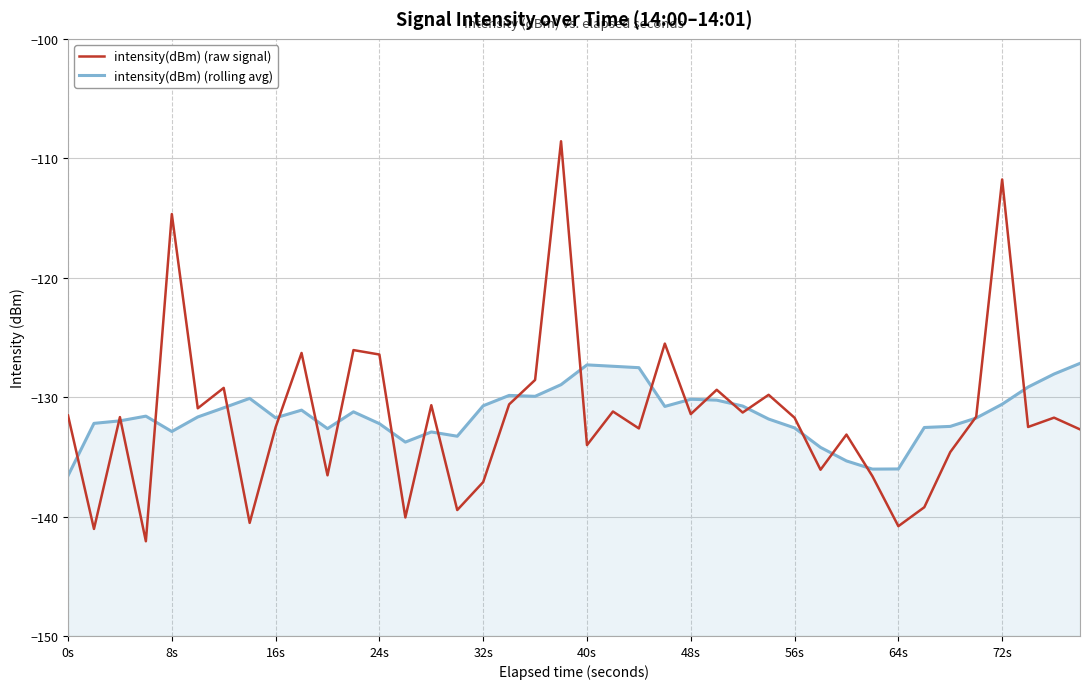

Which series ends up on top after the final intersection of intensity(dBm) (raw signal) and intensity(dBm) (rolling avg)?

intensity(dBm) (rolling avg)